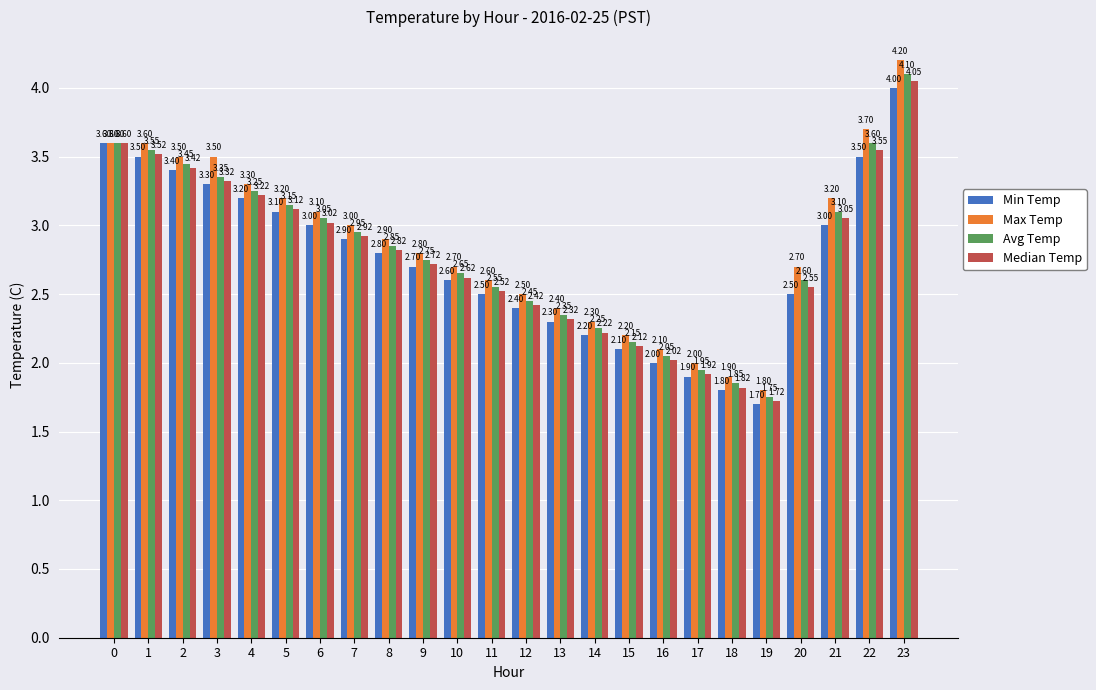

Between 14 and 21, which series saw the biggest shift?

Max Temp